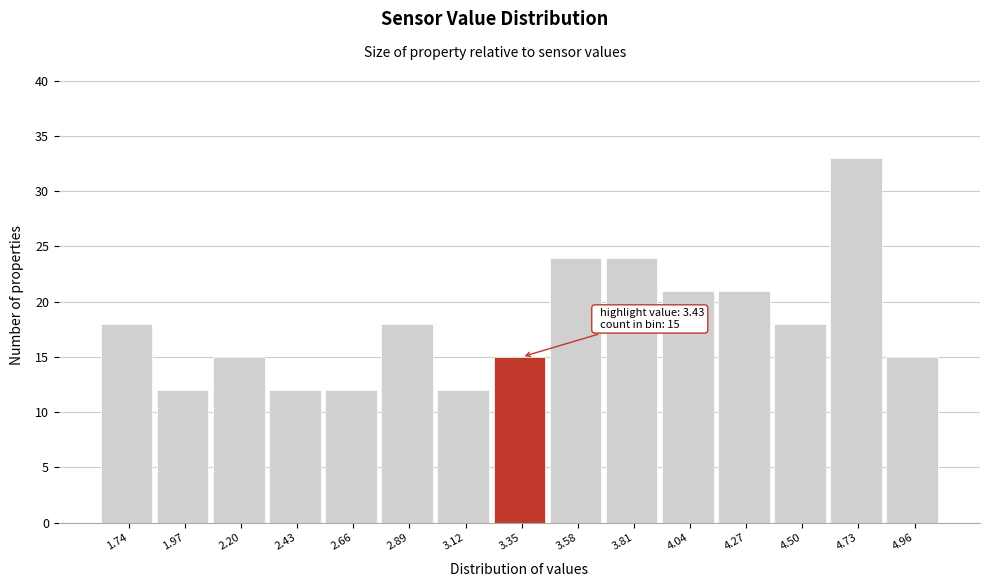

Over which range of the x-axis is the bar tallest?

4.60 to 4.85